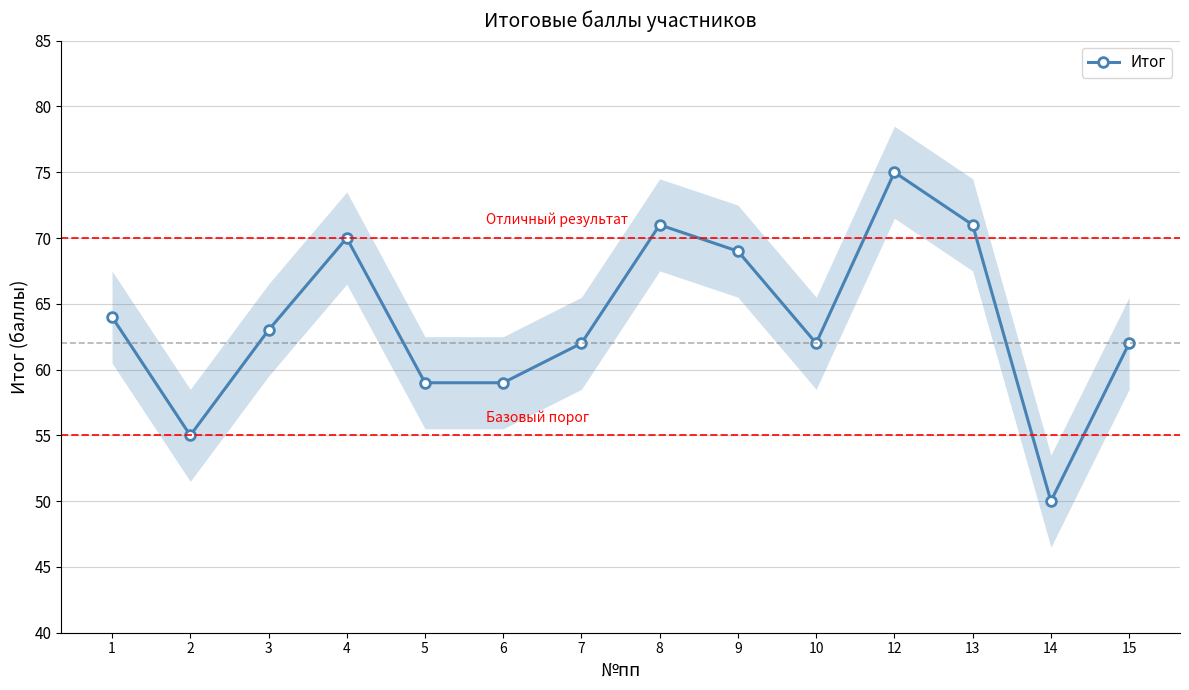

What is the ratio of the value at 15 to the value at 14?

1.2